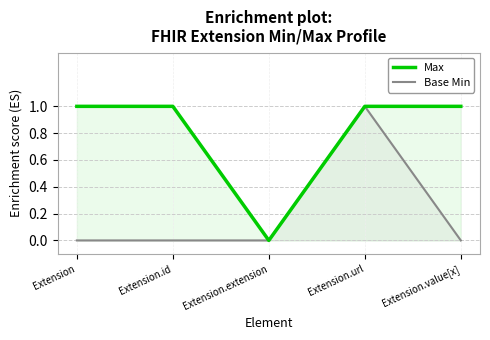

Reading left to right, what are all the values shown in this chart?

Max: 1	1	0	1	1
Base Min: 0	0	0	1	0